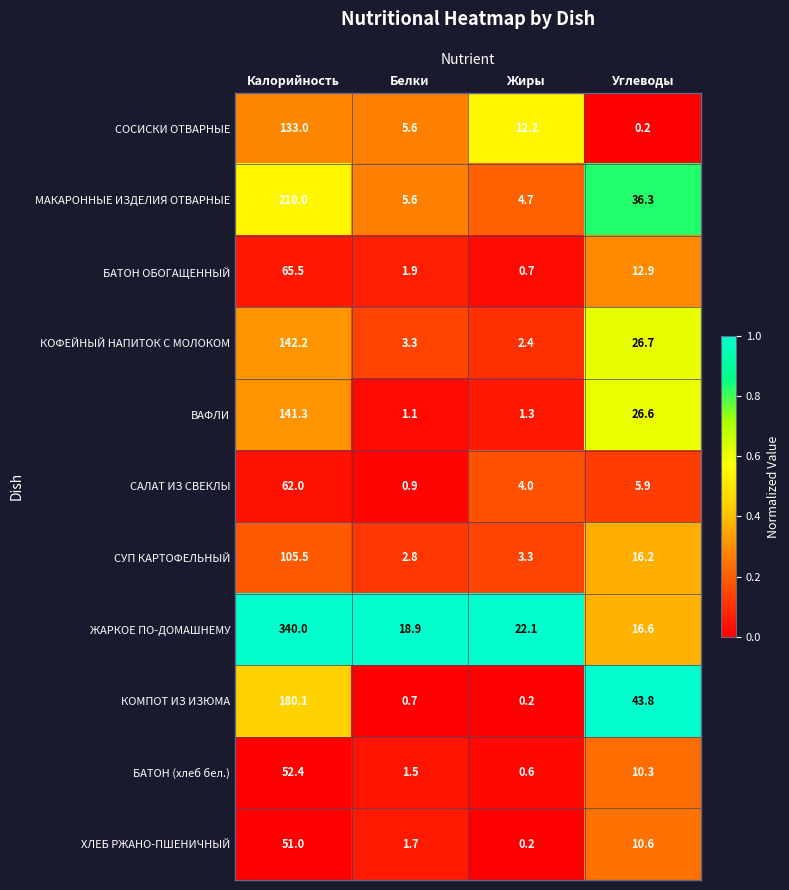

Where is КОМПОТ ИЗ ИЗЮМА nearest to the value 90?

Углеводы